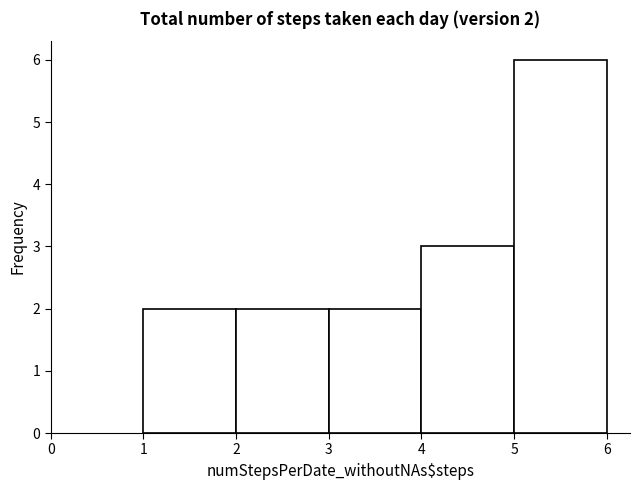

Which range on the x-axis has the tallest bar?

5 to 6